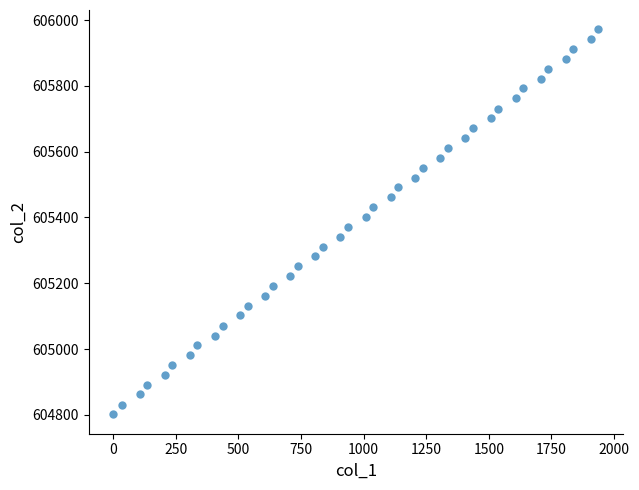

What is the range of X values (max minus min)?

1938